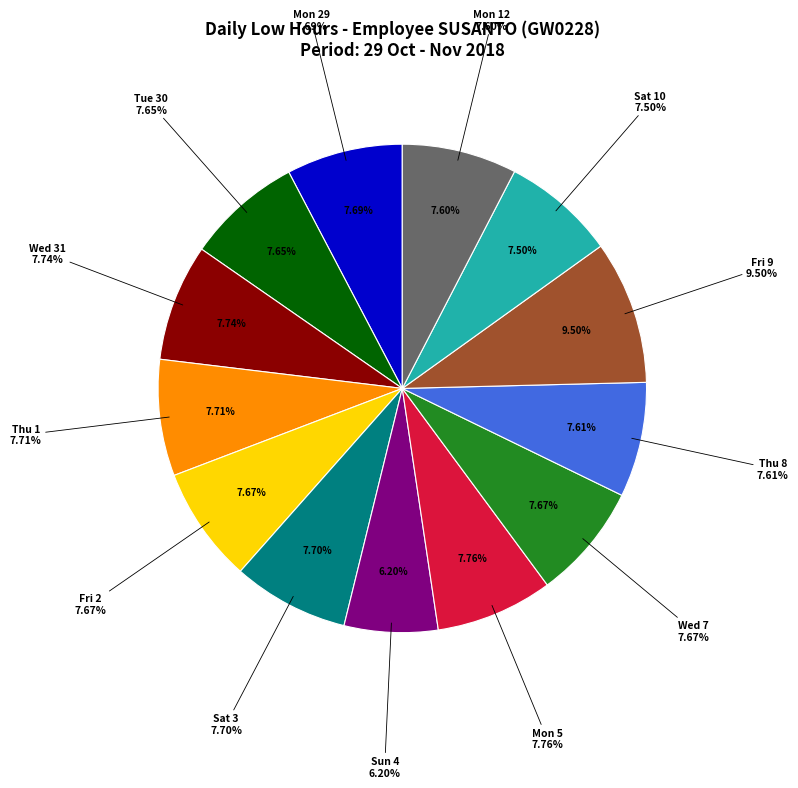

True or false: Mon 29 accounts for 8% of the total.

True